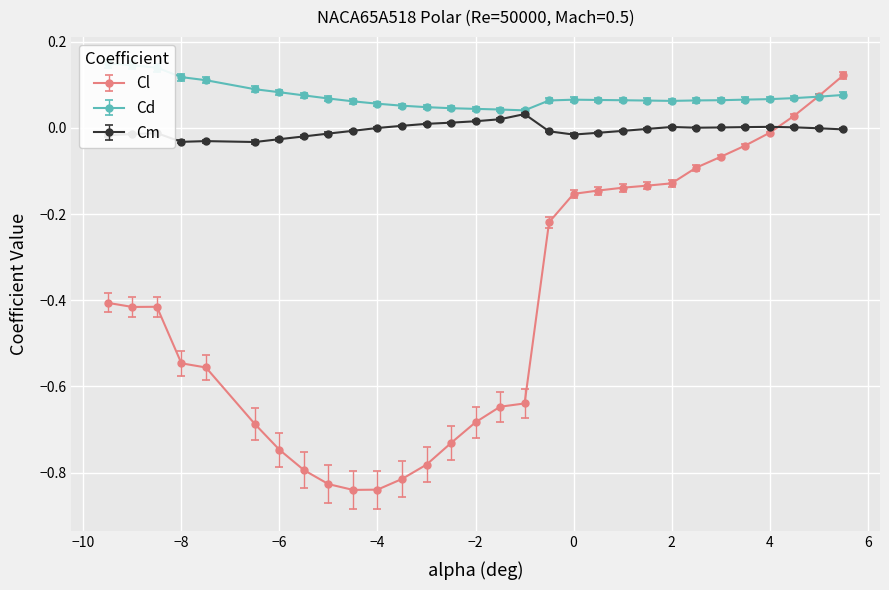

True or false: Cm has more than 1 interior local peaks.

True